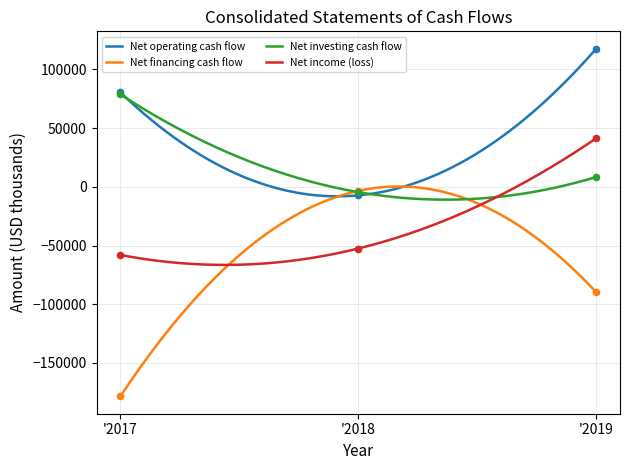

Which series has the largest total across all categories?

Net operating cash flow